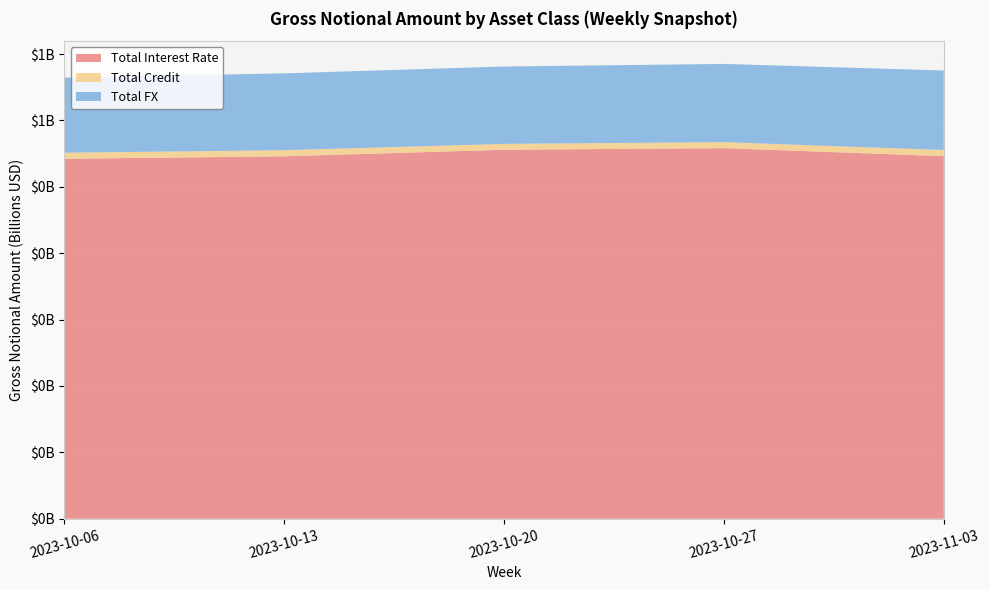

Reading left to right, list all the values displayed in this chart.

Total Interest Rate: 2023-10-06=542310047	2023-10-13=546025146	2023-10-20=555891379	2023-10-27=558312278	2023-11-03=546238256
Total Credit: 2023-10-06=9107128	2023-10-13=9196444	2023-10-20=8896905	2023-10-27=9042773	2023-11-03=9248474
Total FX: 2023-10-06=113139166	2023-10-13=115772404	2023-10-20=116495549	2023-10-27=117851628	2023-11-03=119804005